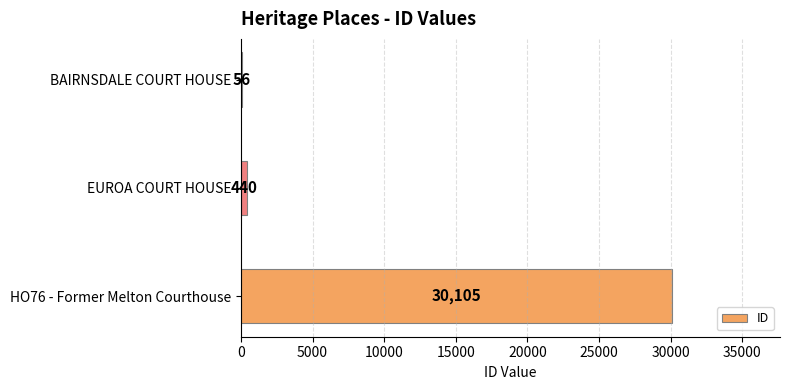

Reading bottom to top, transcribe all the data shown in this chart.

HO76 - Former Melton Courthouse=30105	EUROA COURT HOUSE=440	BAIRNSDALE COURT HOUSE=56